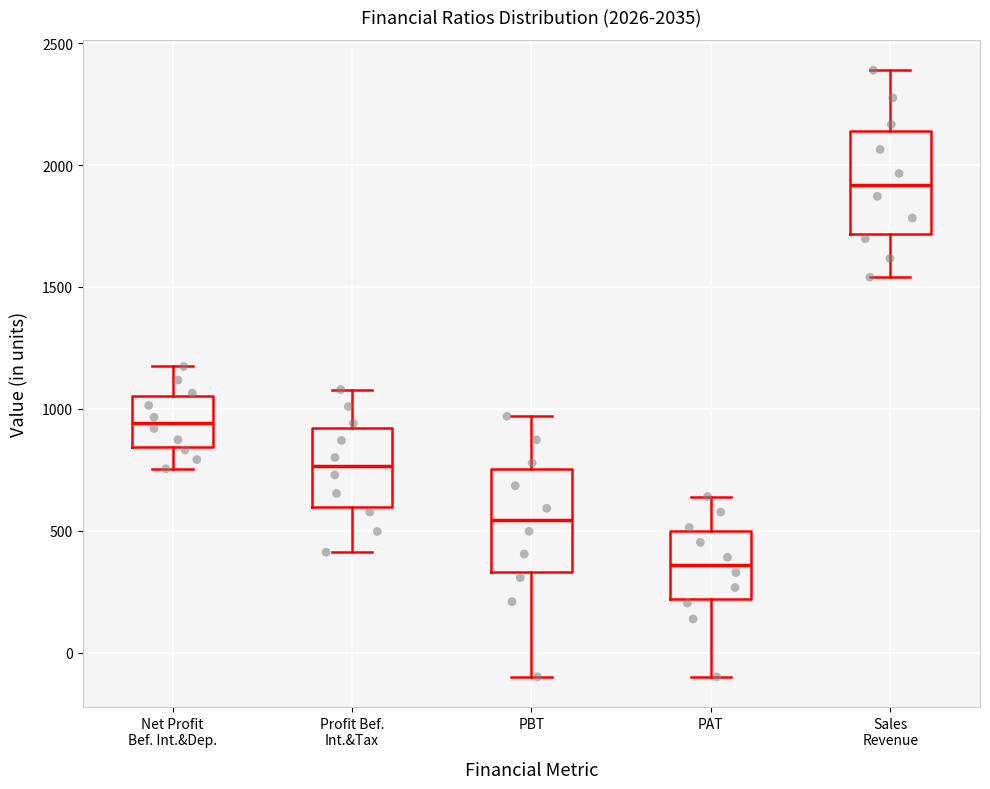

Where is the upper edge of the box for PBT on the y-axis? The values are not printed on the chart, so give them approximately, as read against the axis.

750